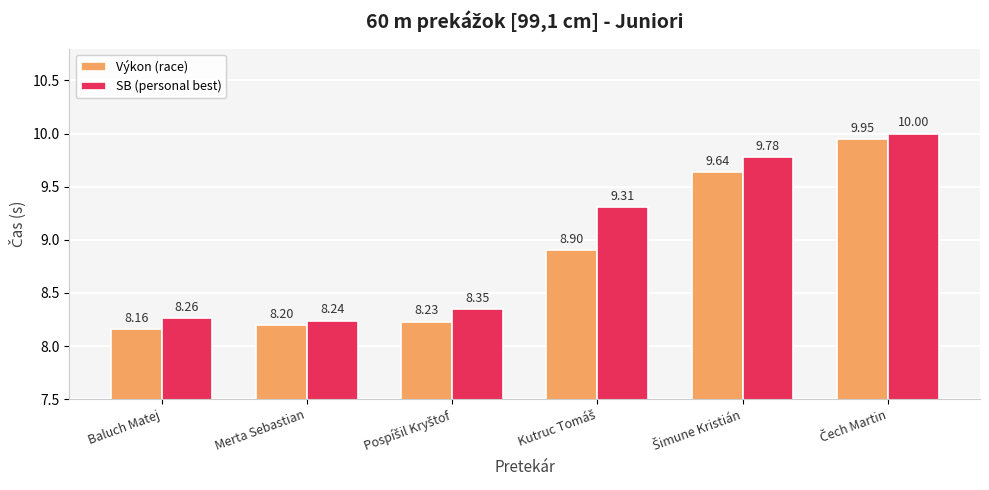

Which label corresponds to the smallest value in the chart?

Baluch Matej